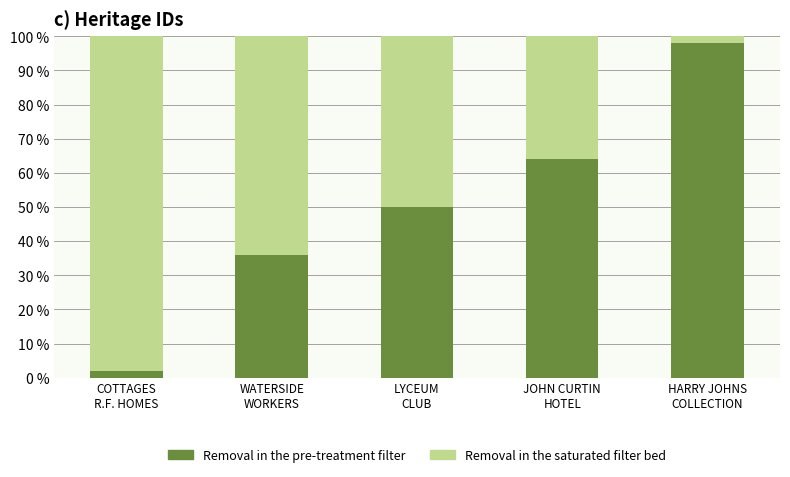

How many bars are there in total?

5